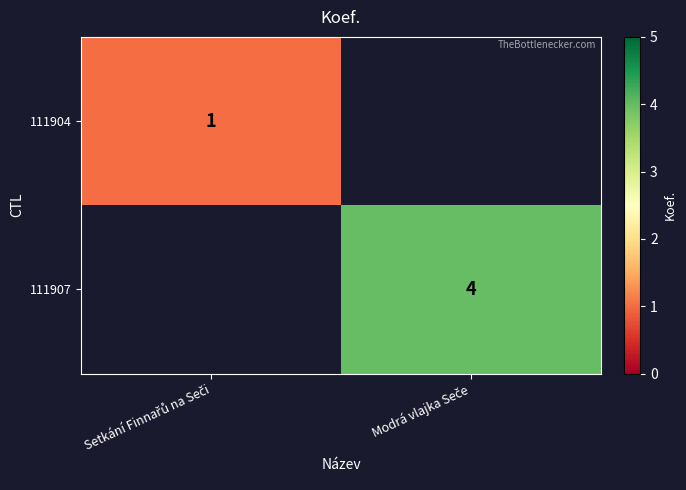

Rank the series by their maximum value, from lowest to highest.

111904, 111907